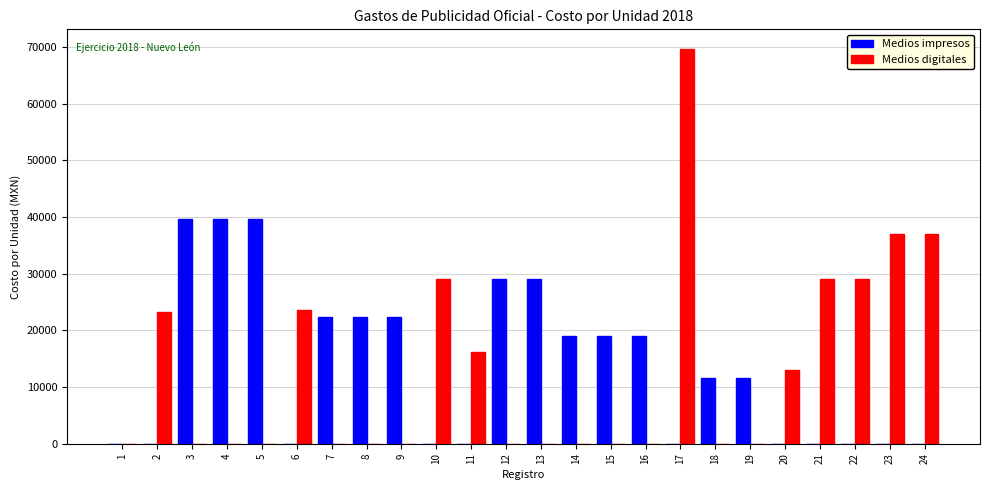

What is the sum of all Medios digitales values?

306590.0